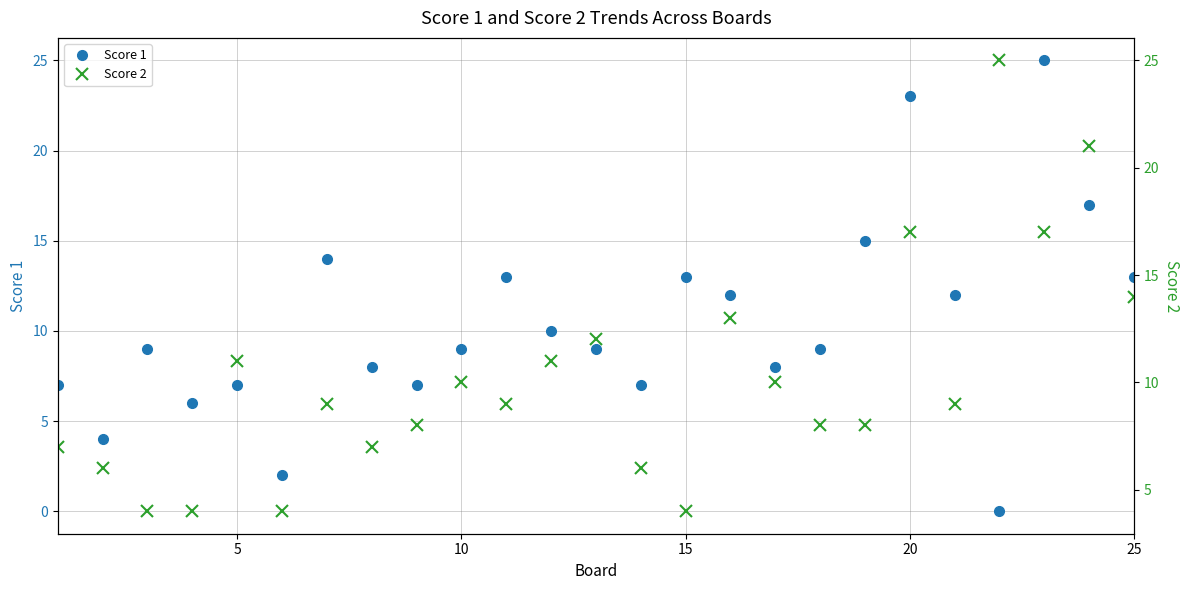

True or false: Score 1 has more than 0 interior local peaks.

True